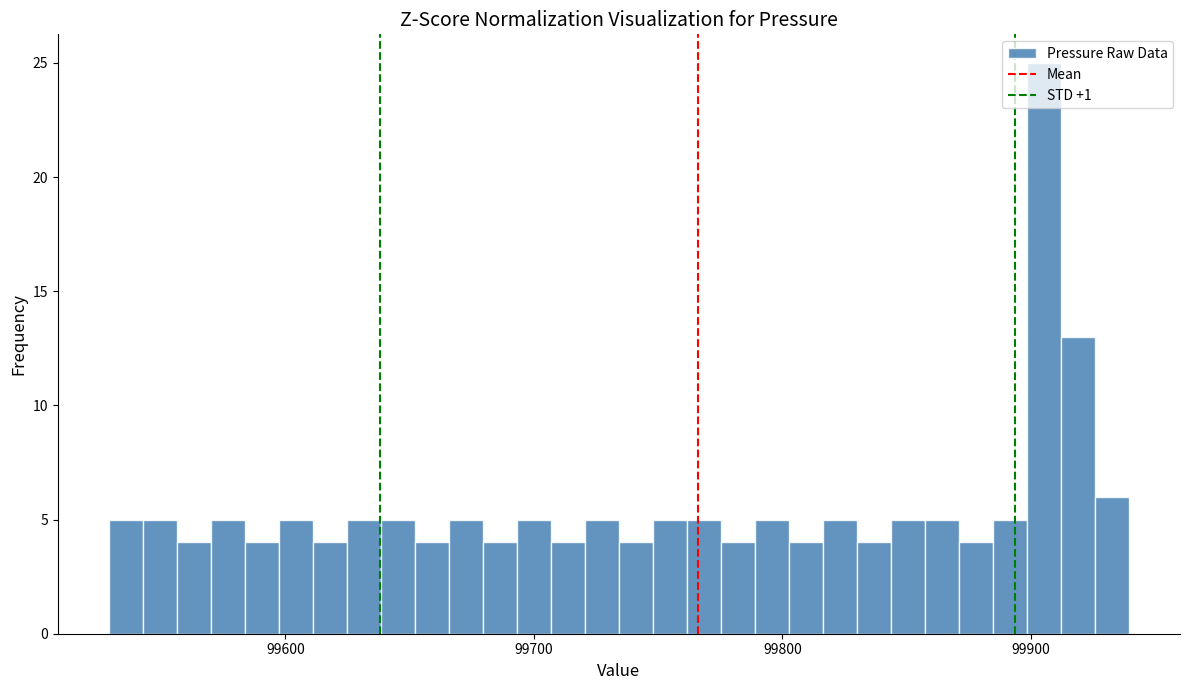

Read against the x-axis, roughly where is the centre of the tallest bar?

99910